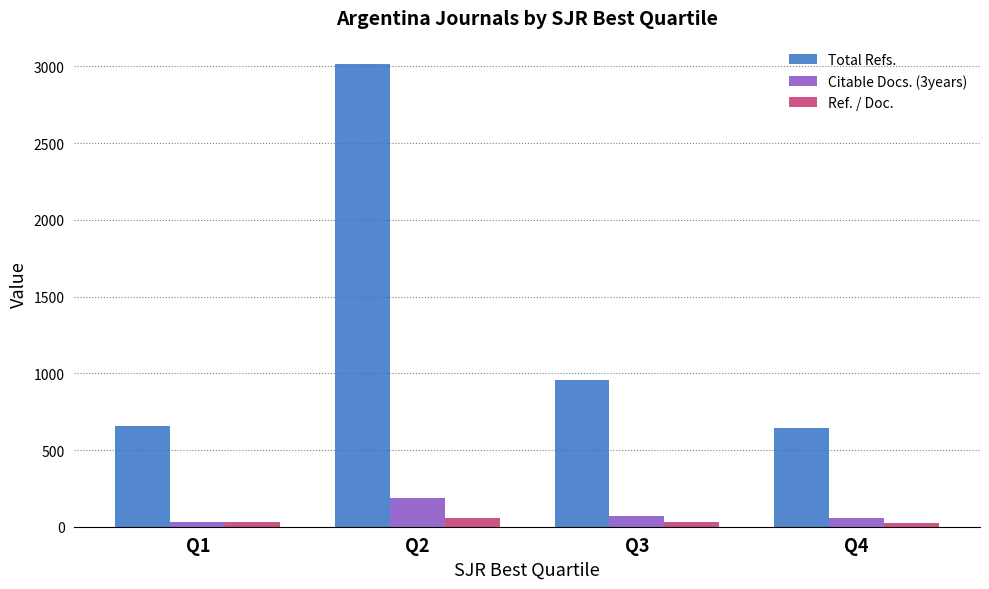

What is the spread (max minus min) of values at Q1?

628